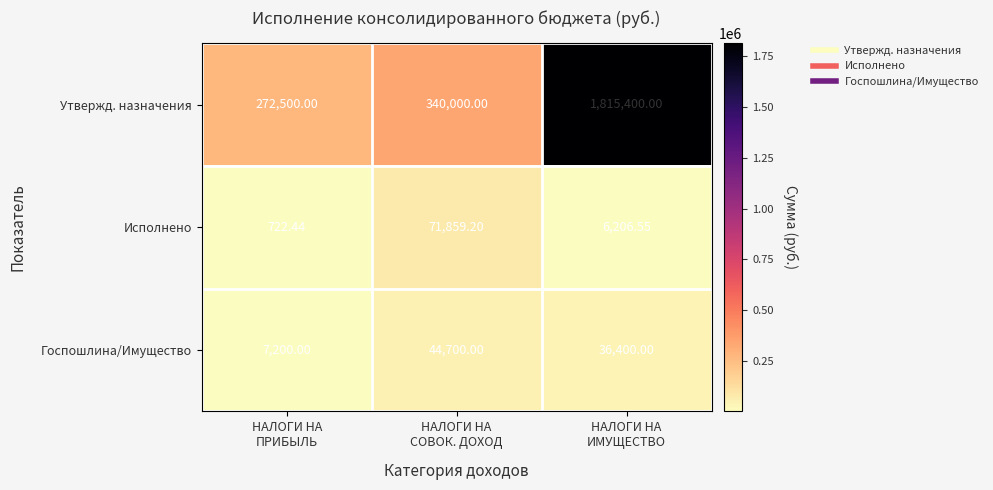

Which series has the largest range (max minus min)?

Утвержд. назначения